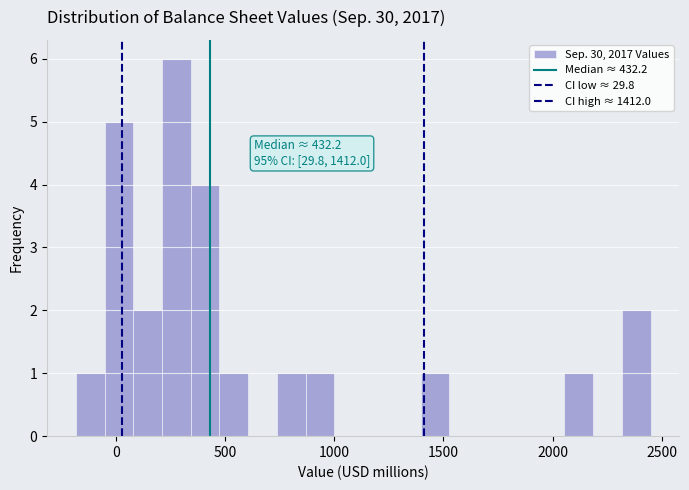

Around what value on the x-axis is the tallest bar? Give the approximate position of its centre, as read against the axis.

300